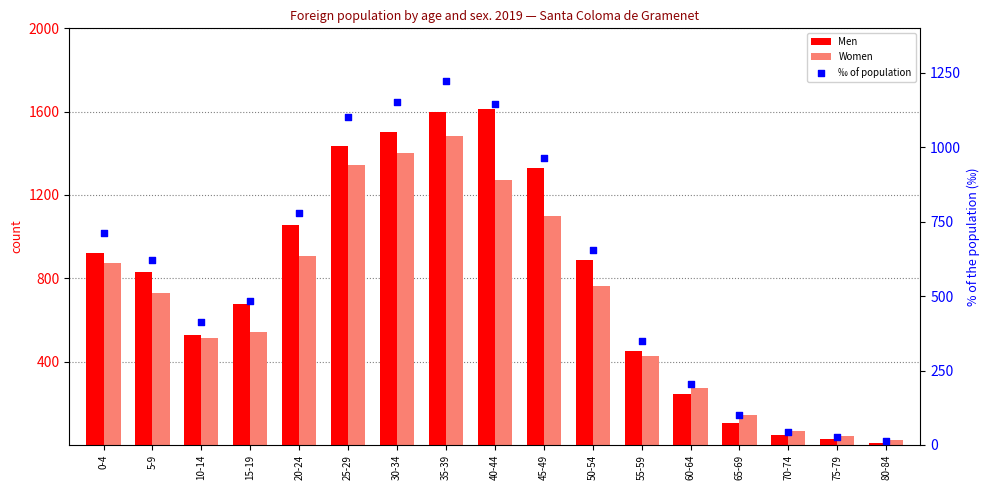

What is the total value across all series at 40-44?

4031